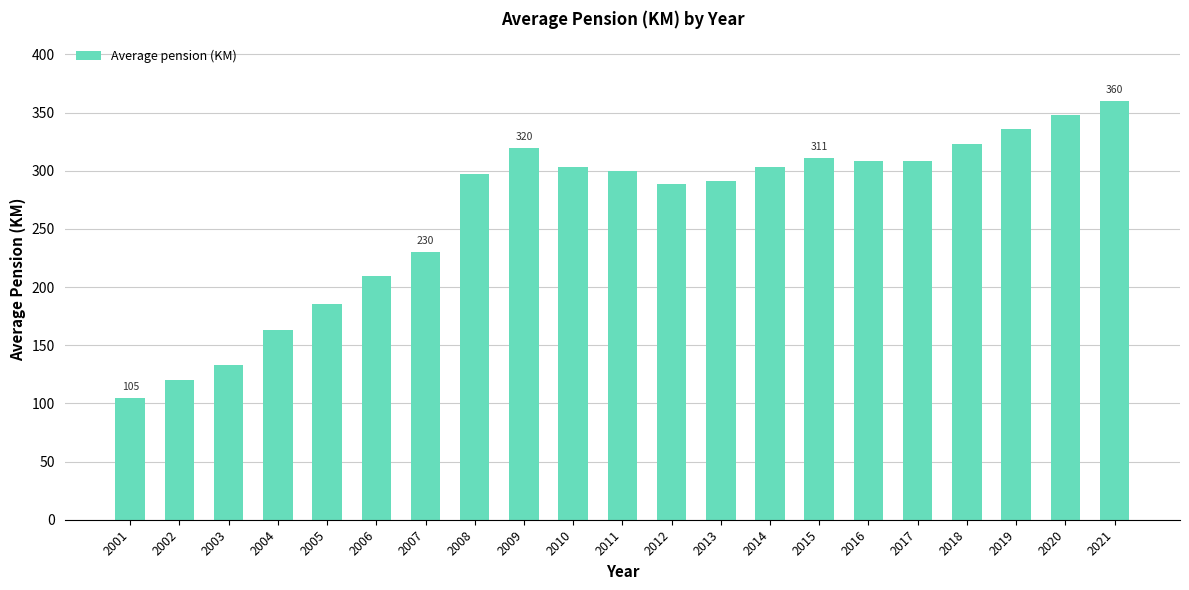

Is it true that the value at 2005 is 185.4?

True